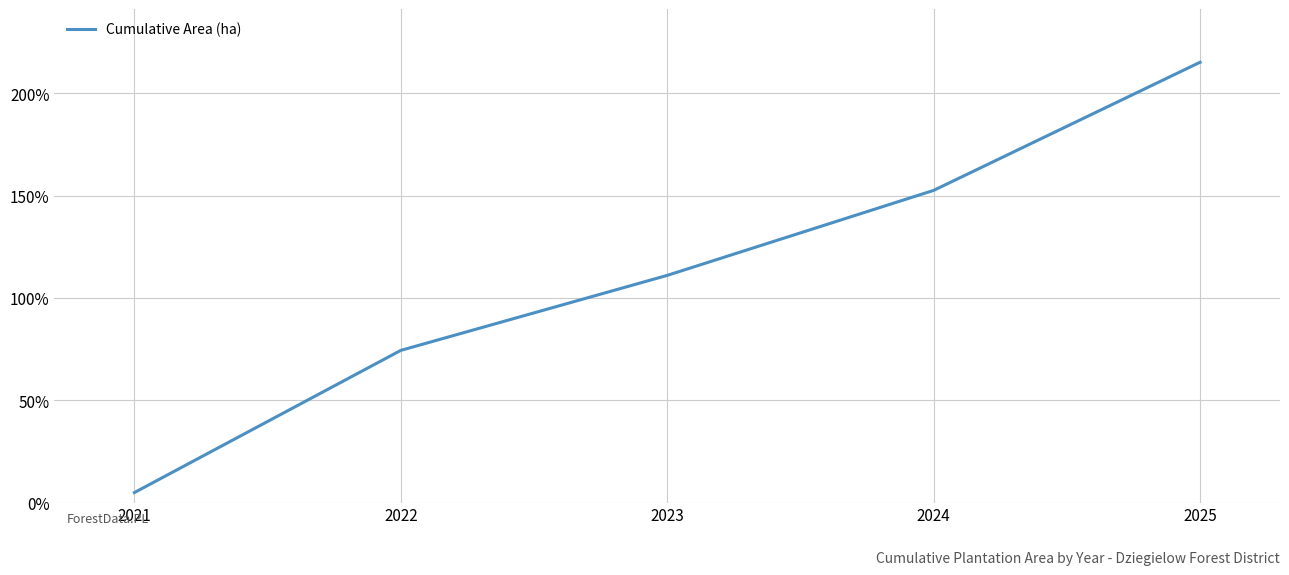

Count the number of data series in this chart.

1